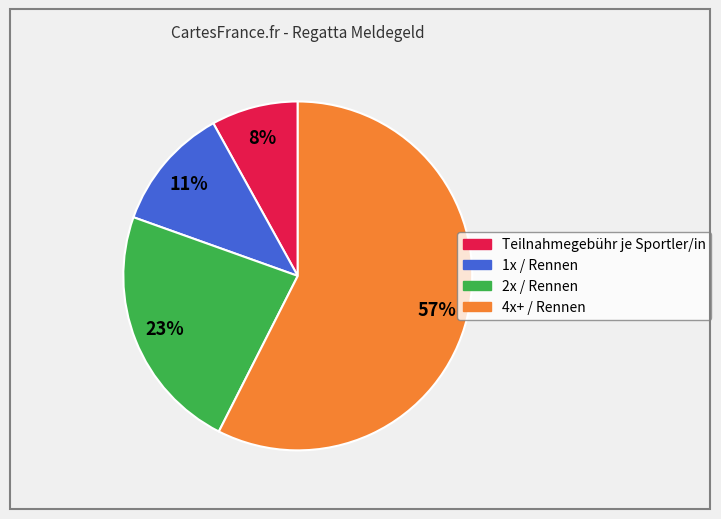

Combined, do 1x / Rennen and 2x / Rennen account for over 50%?

No